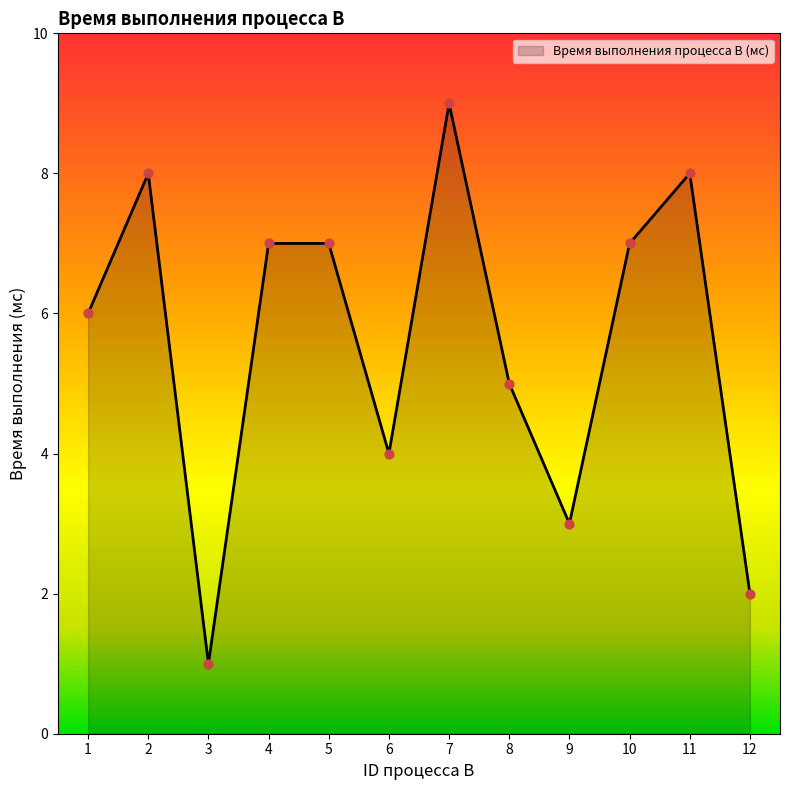

What is the ratio of the value at 6 to the value at 8?

0.8